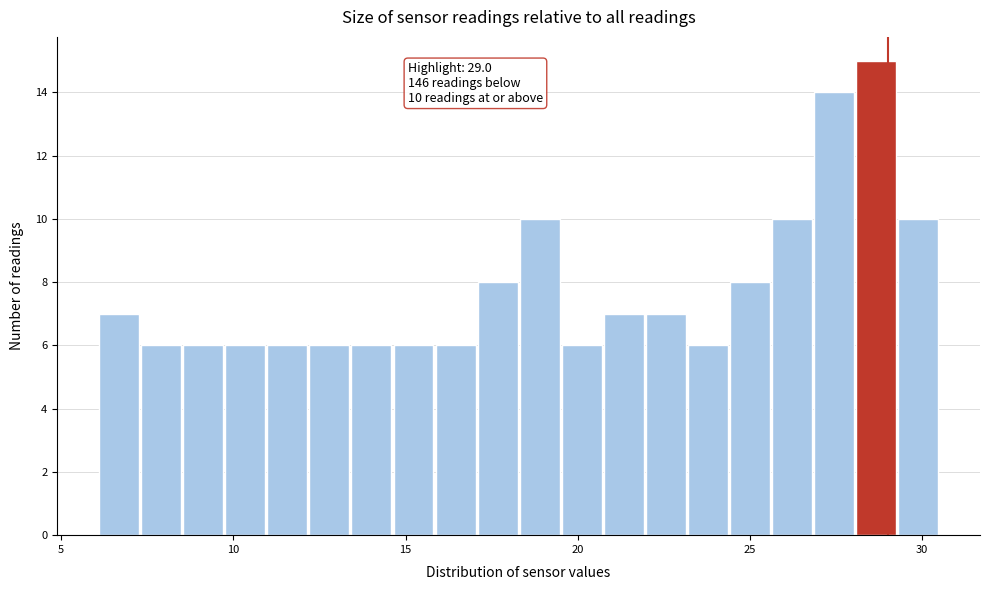

Around what value on the x-axis is the tallest bar? Give the approximate position of its centre, as read against the axis.

28.5